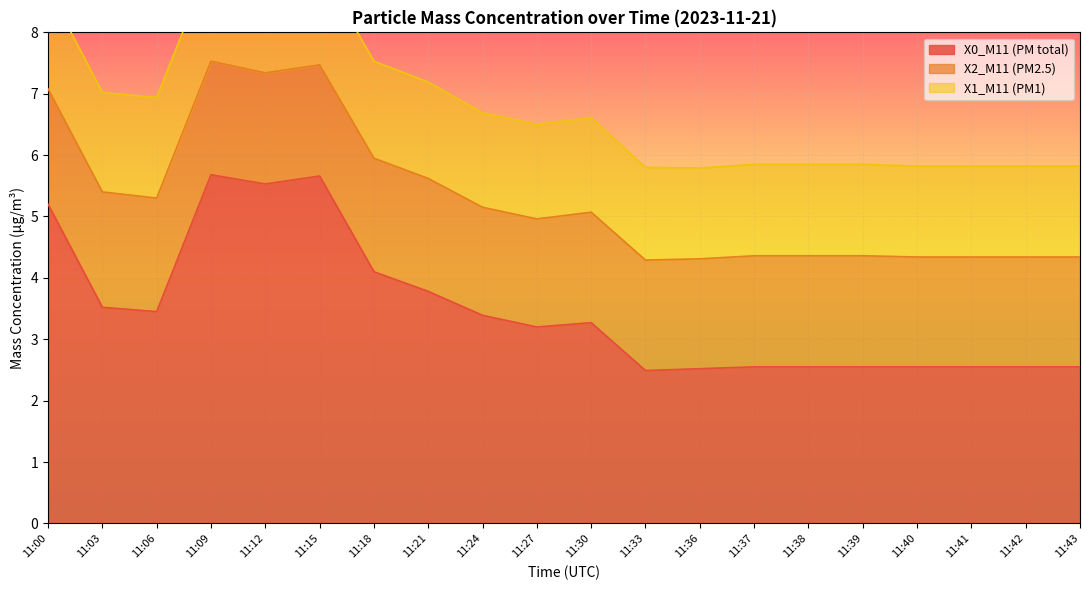

What is the sum of all X1_M11 (PM1) values?

30.9